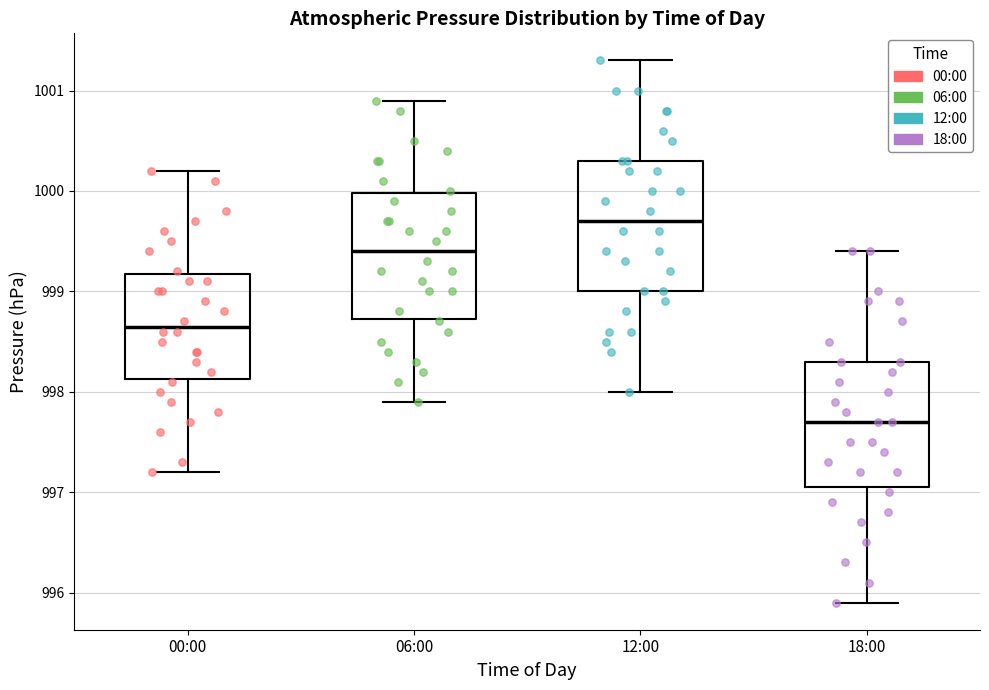

Which box's median line is the highest?

12:00